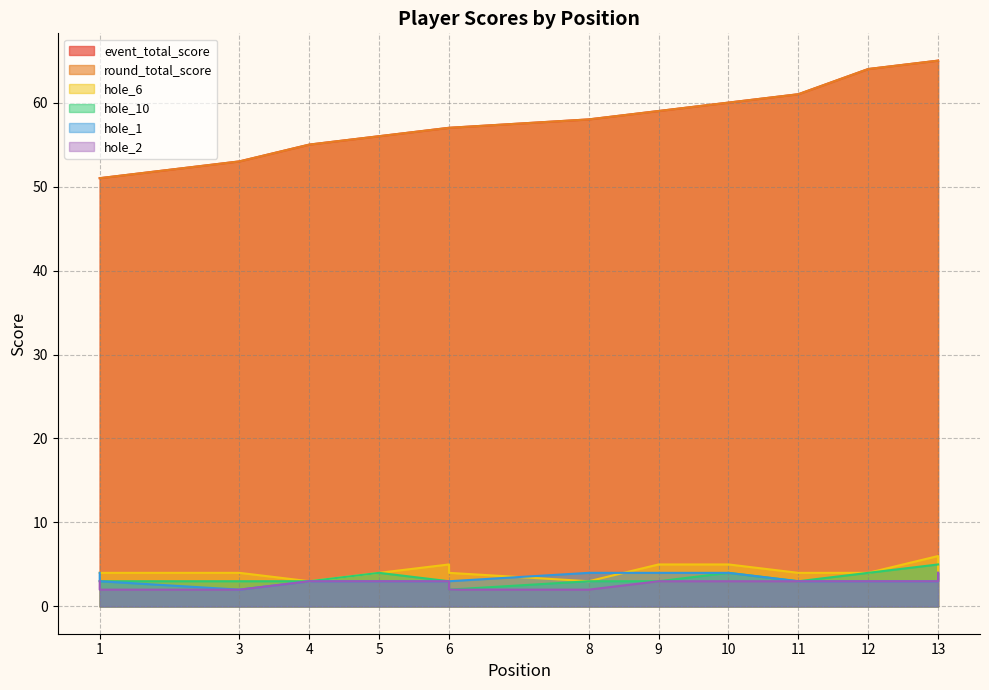

Which category has the highest value in the hole_1 series?

1